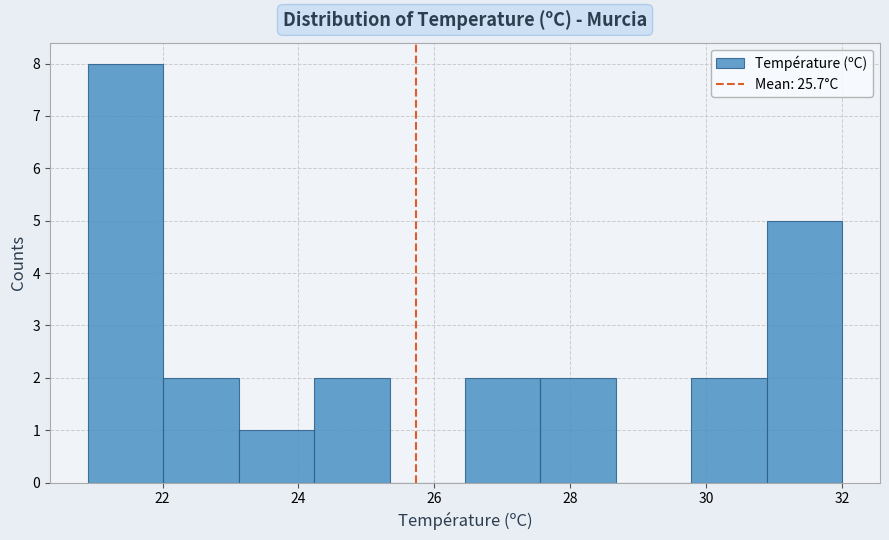

Reading left to right, transcribe this chart: for each bar, give the range it covers on the x-axis and its height. Neither the bar edges nor the heights are printed on the chart, so give them approximately, as read against the axes.

21.0 to 22.0: 8
22.0 to 23.2: 2
23.2 to 24.2: 1
24.2 to 25.4: 2
25.4 to 26.4: 0
26.4 to 27.6: 2
27.6 to 28.6: 2
28.6 to 29.8: 0
29.8 to 30.8: 2
30.8 to 32.0: 5